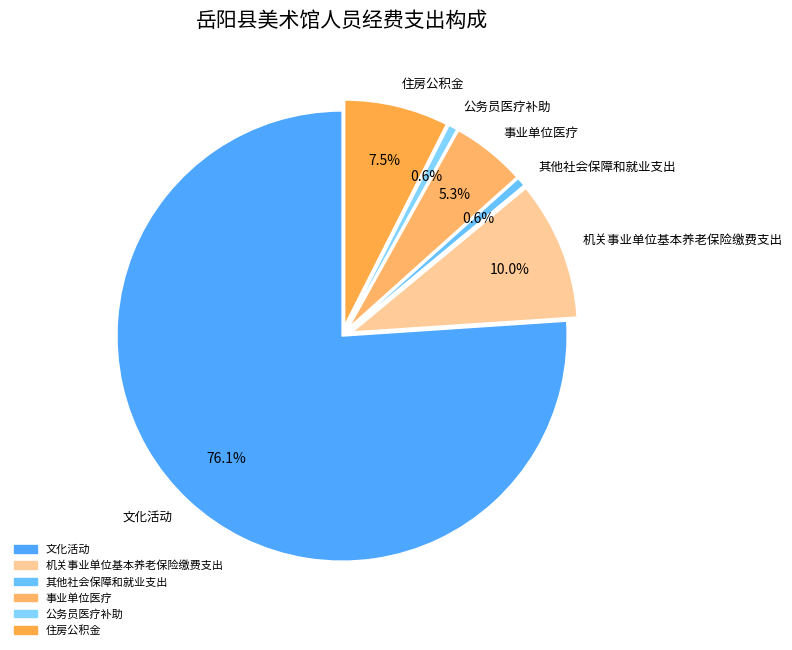

What is the total percentage of 事业单位医疗 and 其他社会保障和就业支出?

5.9%